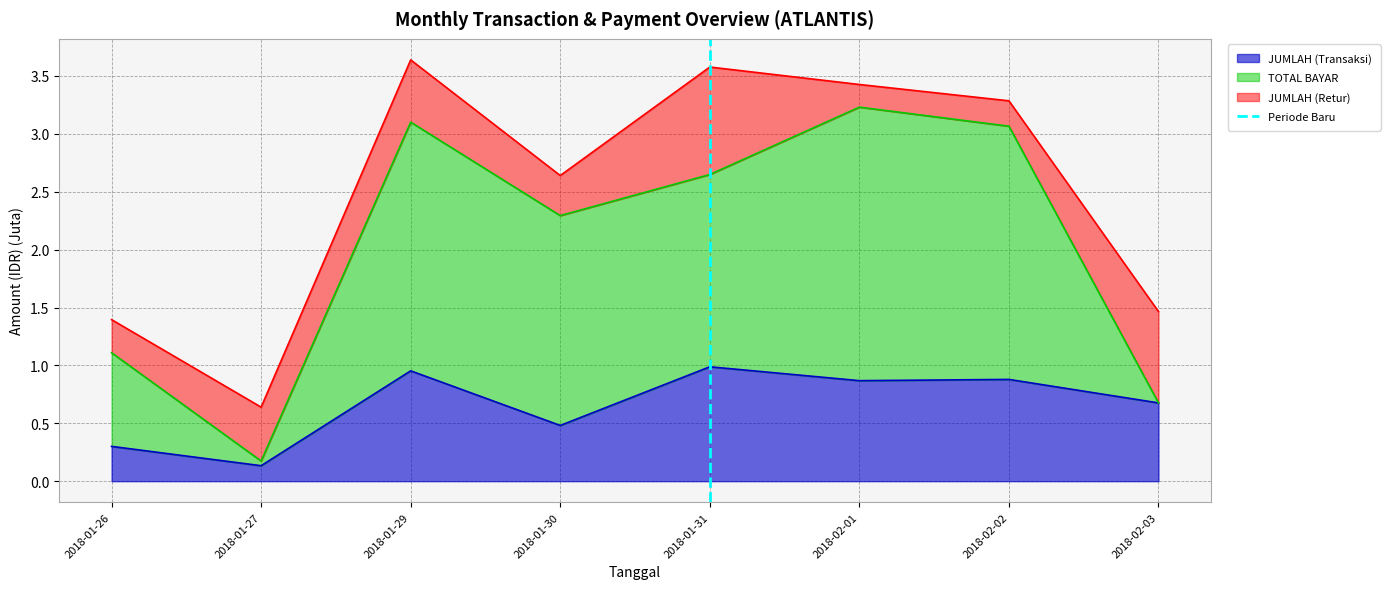

What is the difference between the maximum and minimum values?

1